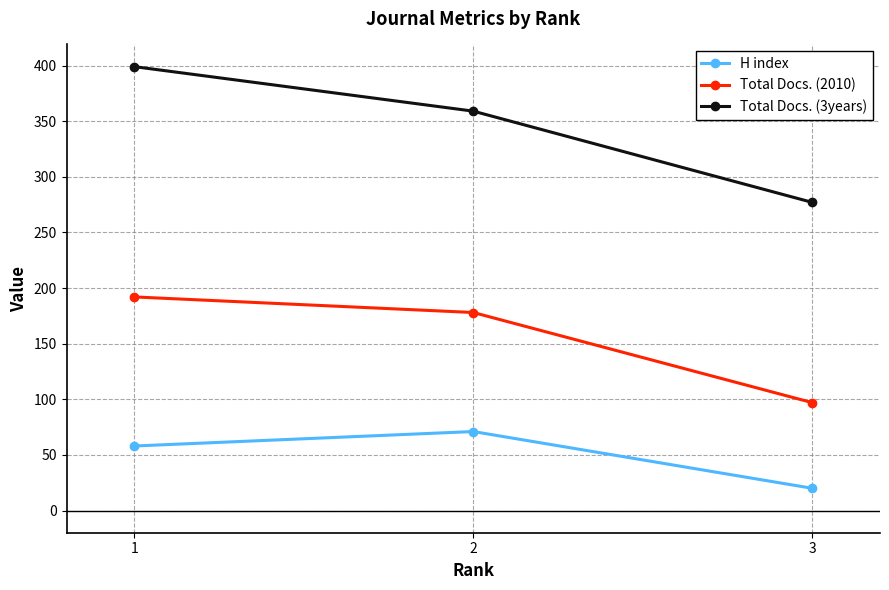

What is the sum of the Total Docs. (3years) values at 3 and 2?

636